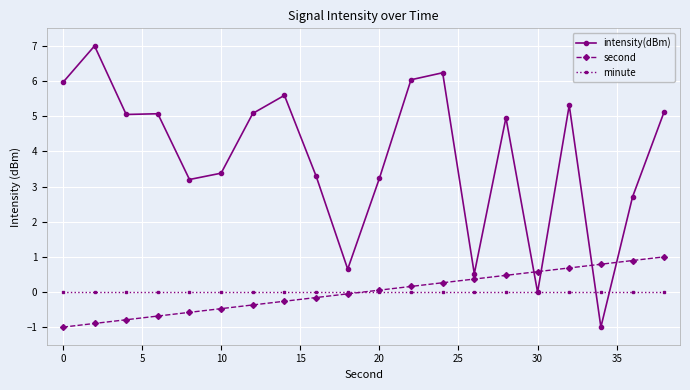

What is the greatest value displayed?

7.0